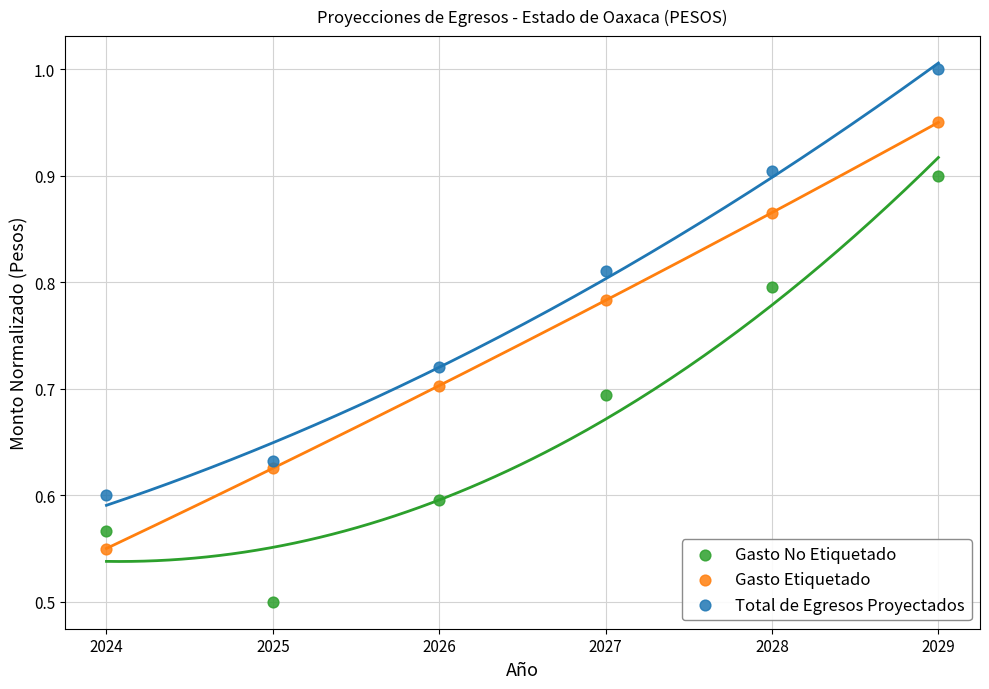

Across all series, what Y value is closest to 0?

0.5